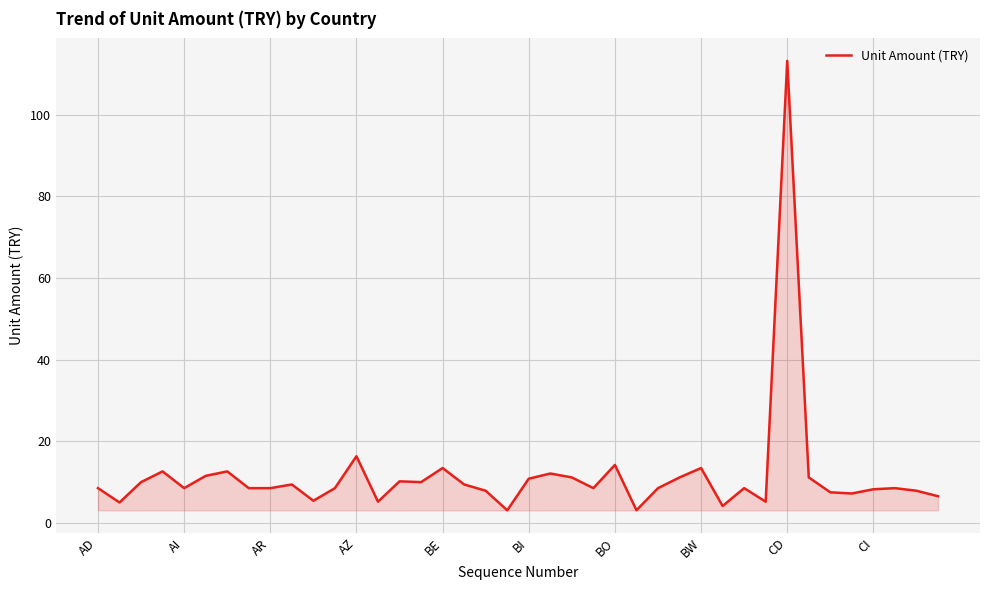

What is the greatest value displayed?

113.1